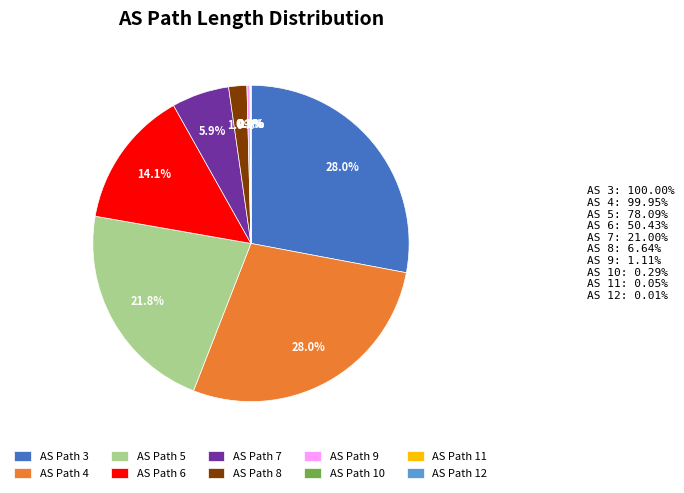

Is there any slice that represents more than half of the pie?

No